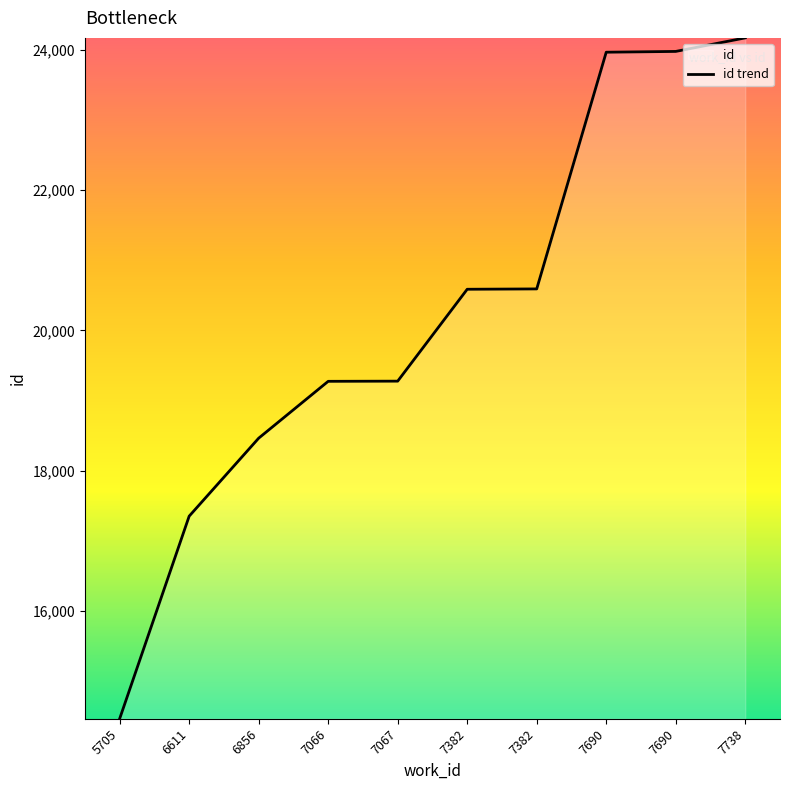

What is the difference between the maximum and minimum values?

9707.2